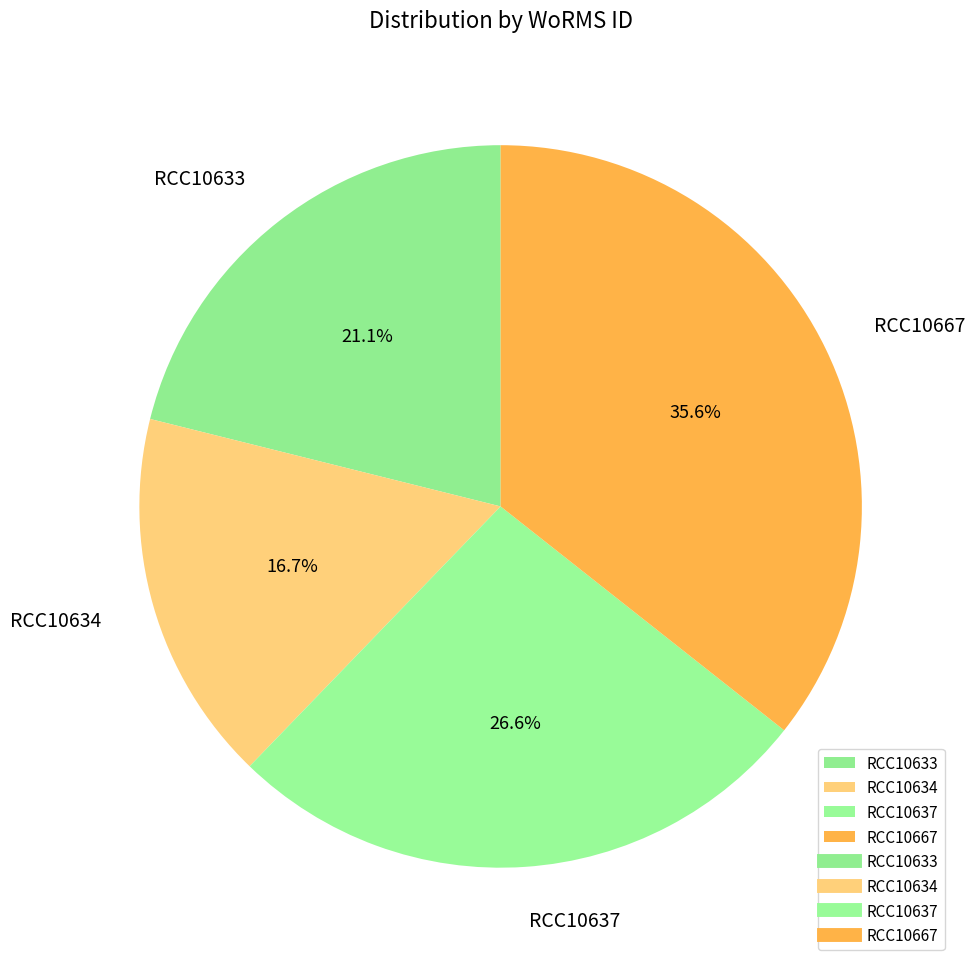

Count the number of slices in the pie.

4